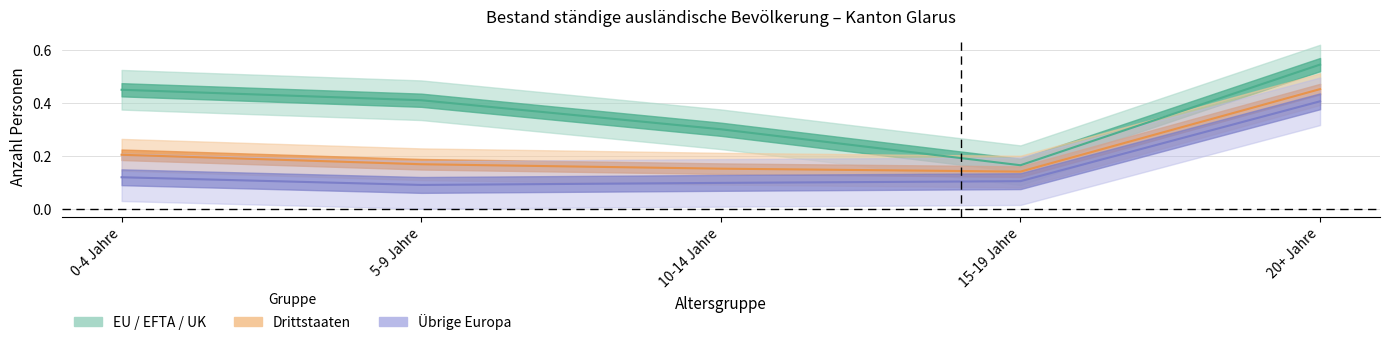

List the series in order of their peak value, lowest first.

Übrige Europa, Drittstaaten, EU / EFTA / UK